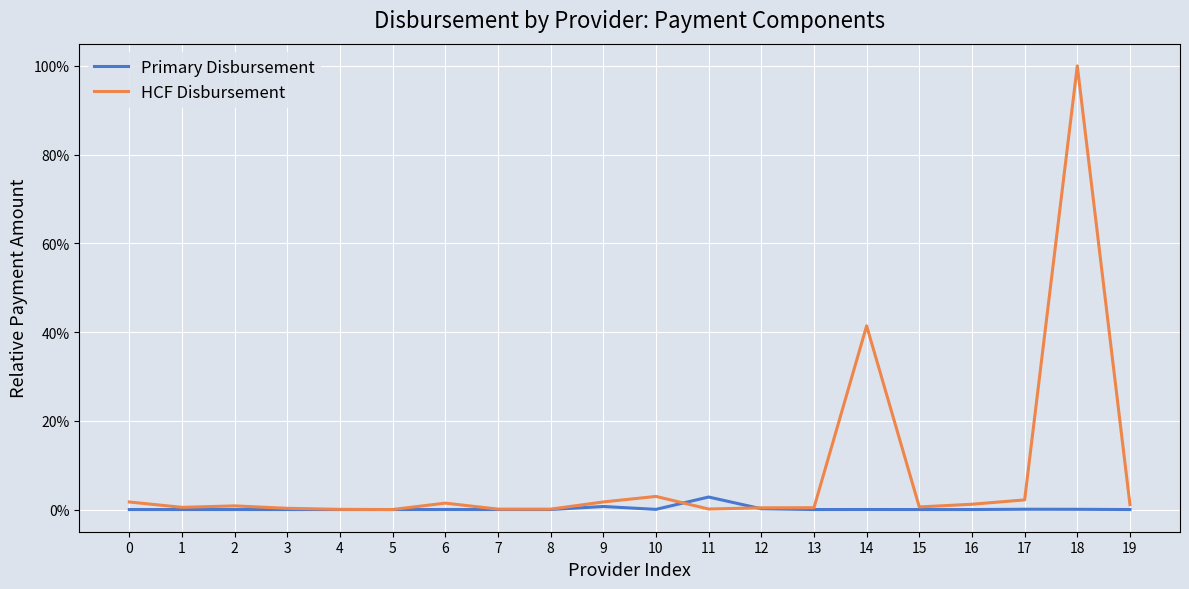

Is the value of Primary Disbursement at 7 greater than the value of HCF Disbursement at 3?

No